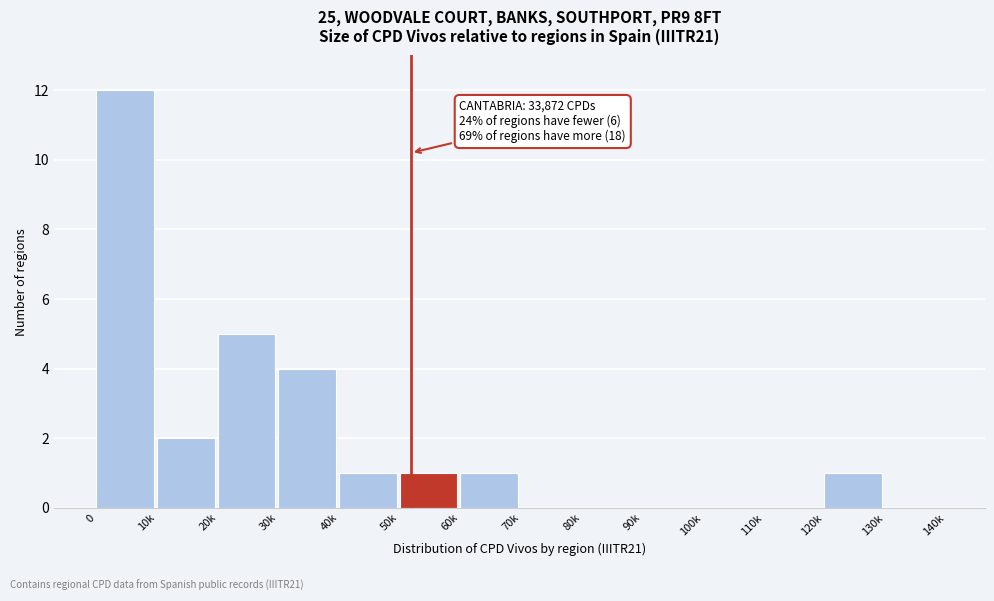

Reading left to right, transcribe all the data shown in this chart.

0=12	10k=2	20k=5	30k=4	40k=1	50k=1	60k=1	70k=0	80k=0	90k=0	100k=0	110k=0	120k=1	130k=0